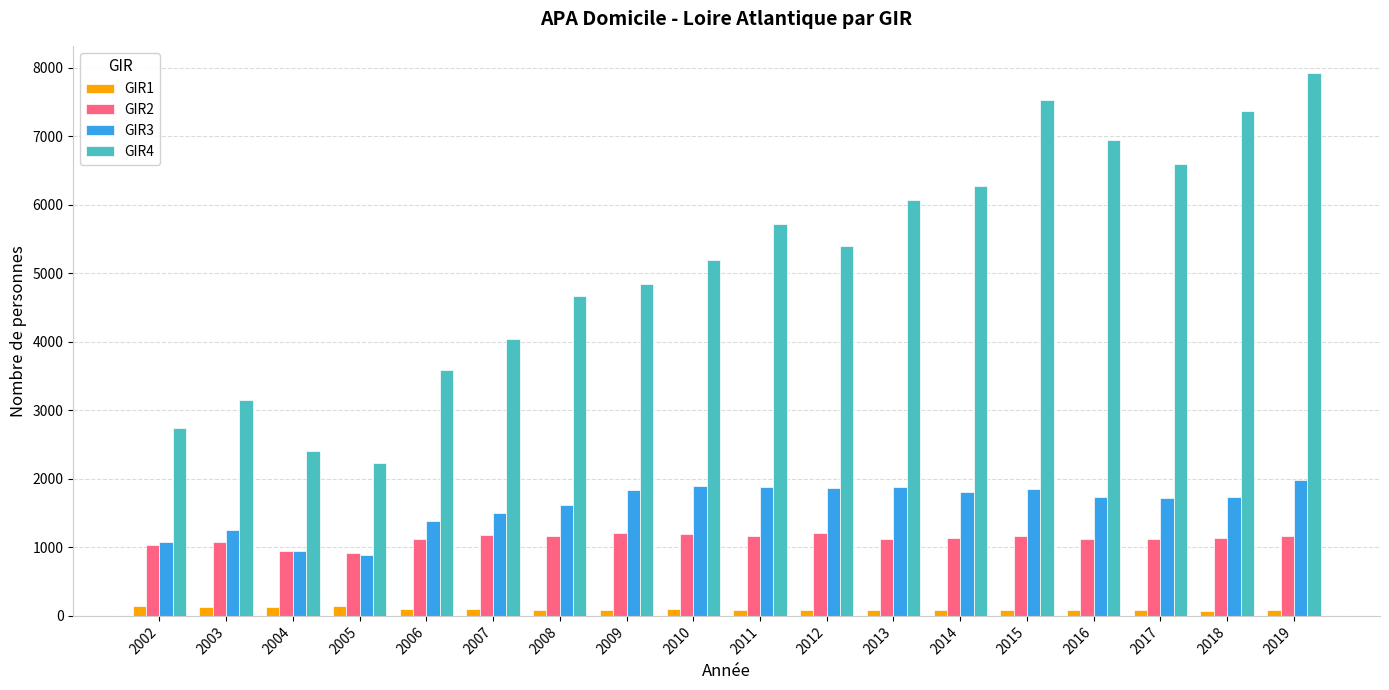

How many bars are there in each group?

4